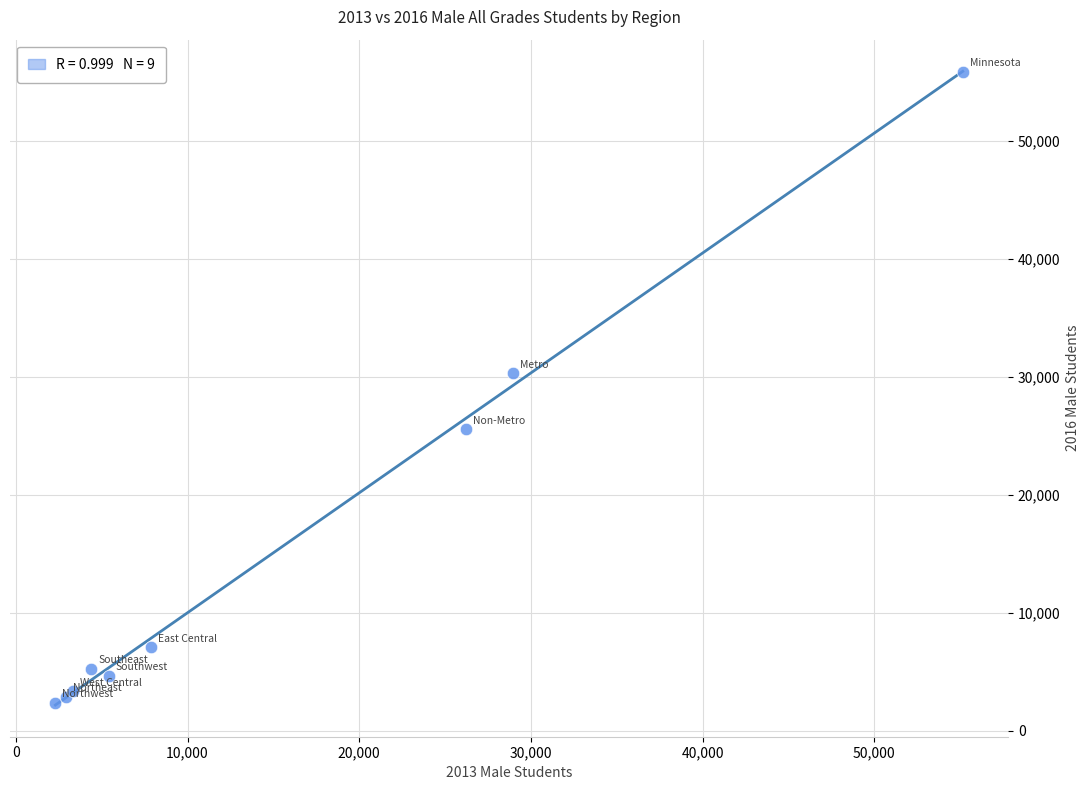

What Y value in the scatter plot is closest to 29090?

30275